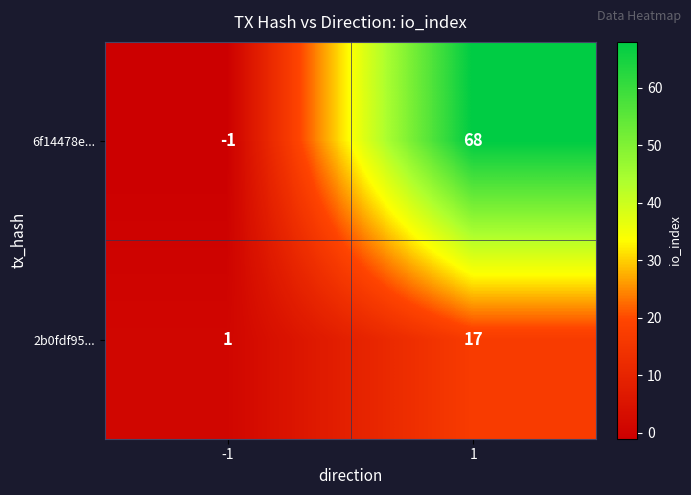

What is the difference between the maximum and minimum values in the 2b0fdf95... series?

16